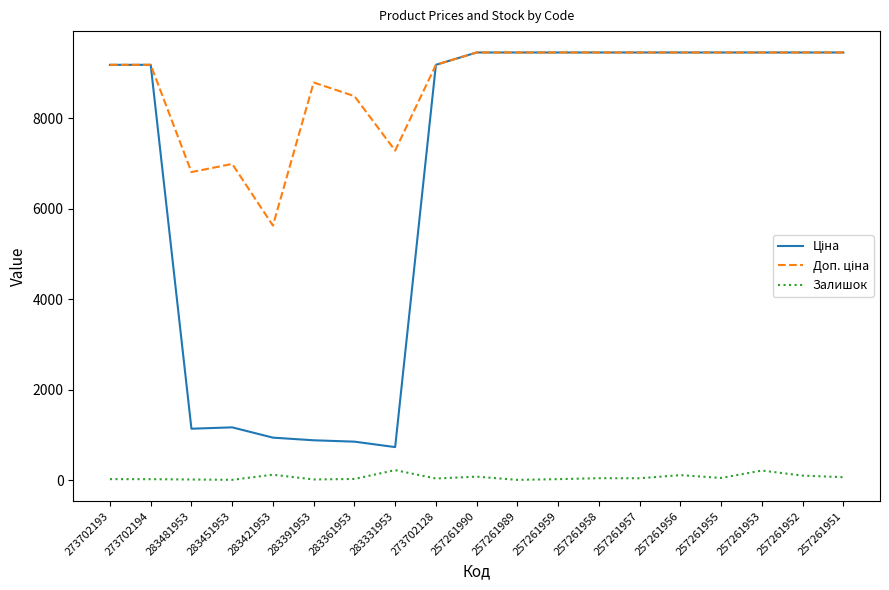

At how many categories does at least one series exceed 7863?

15